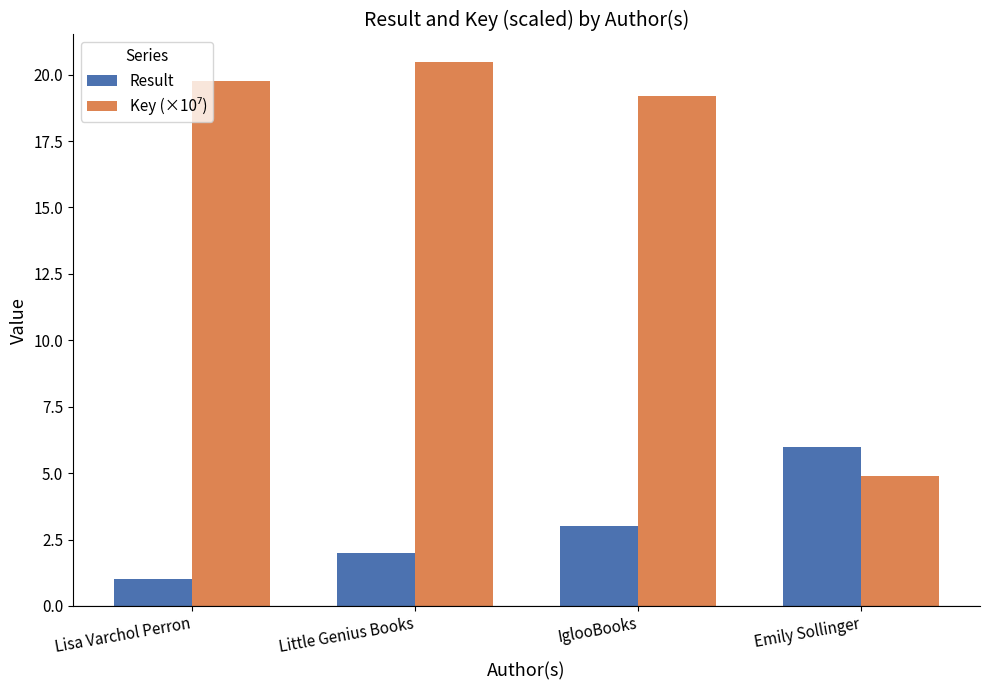

How many bars are there in total?

8